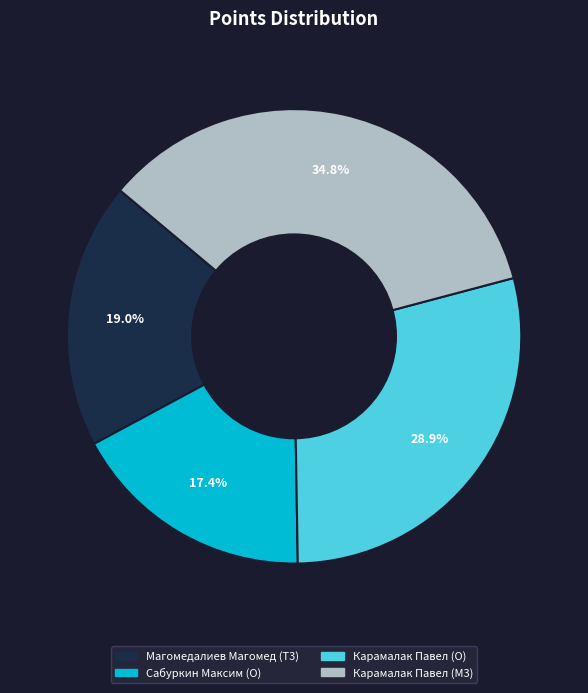

The Карамалак Павел (O) slice represents 36% of the pie. True or false?

False